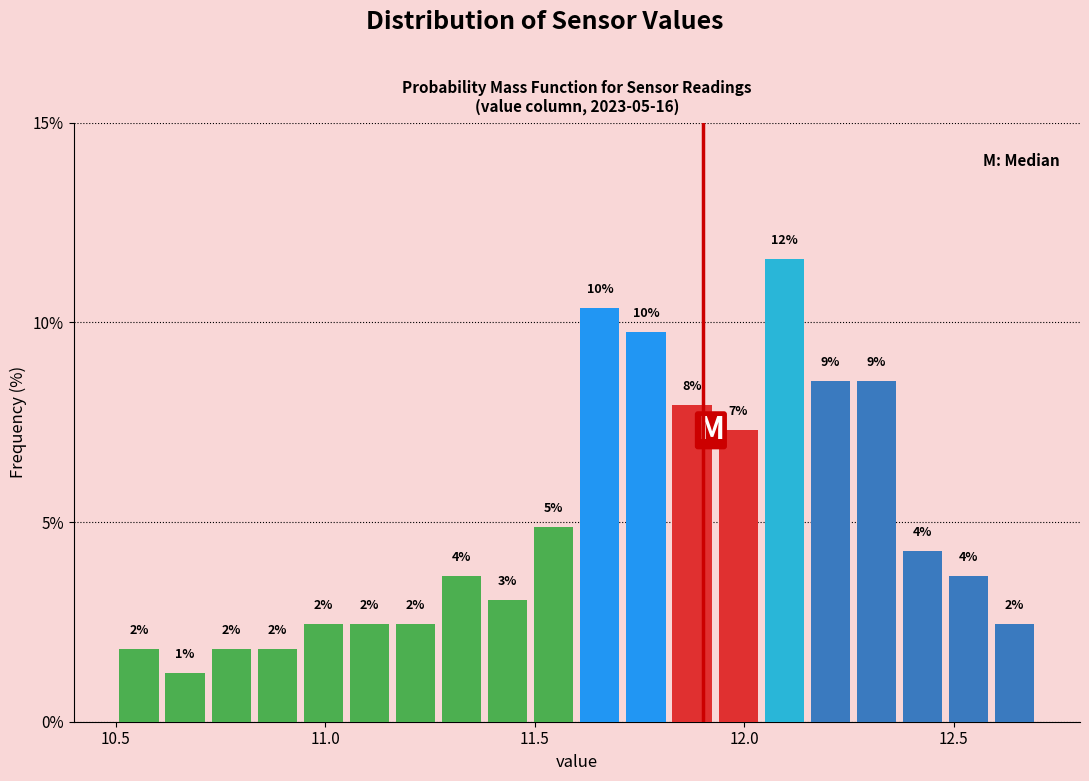

Read against the x-axis, roughly where is the centre of the tallest bar?

12.10